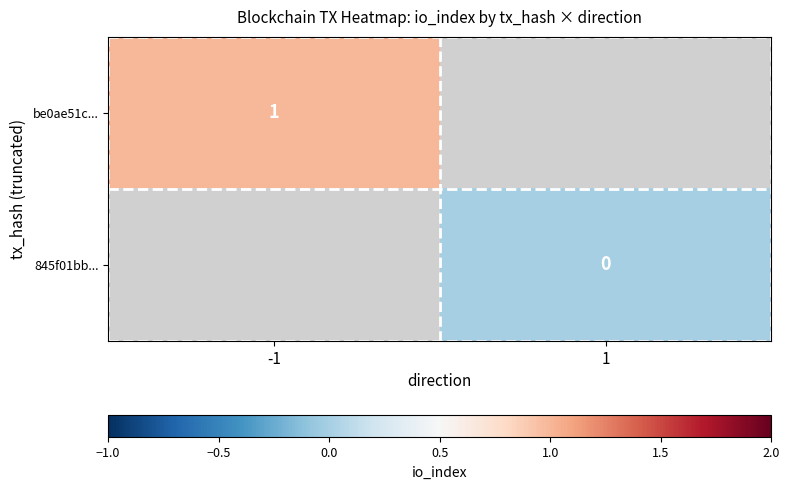

The value of be0ae51c... at -1 is 1. True or false?

True